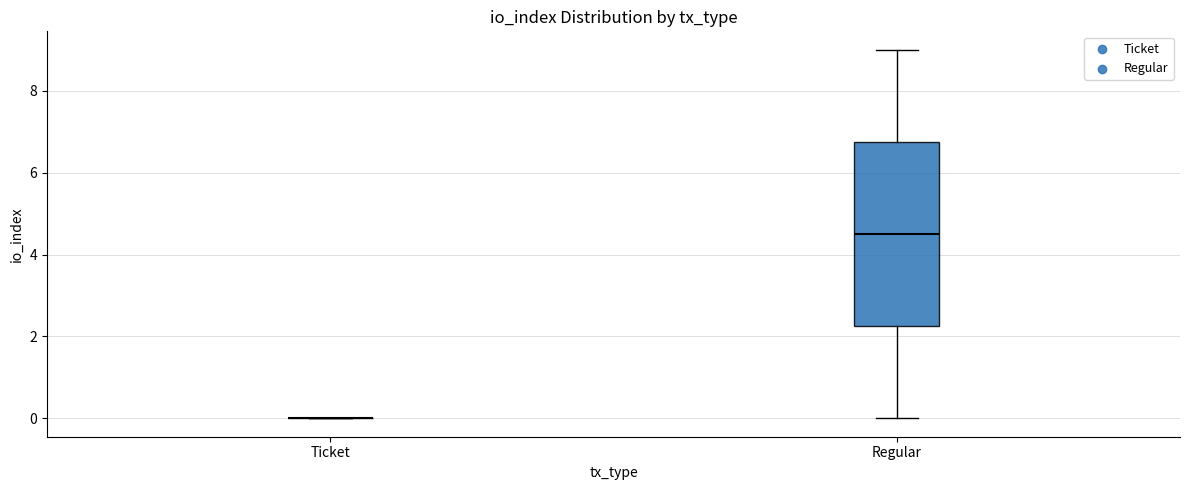

Which box is the tallest, from its lower edge to its upper edge?

Regular